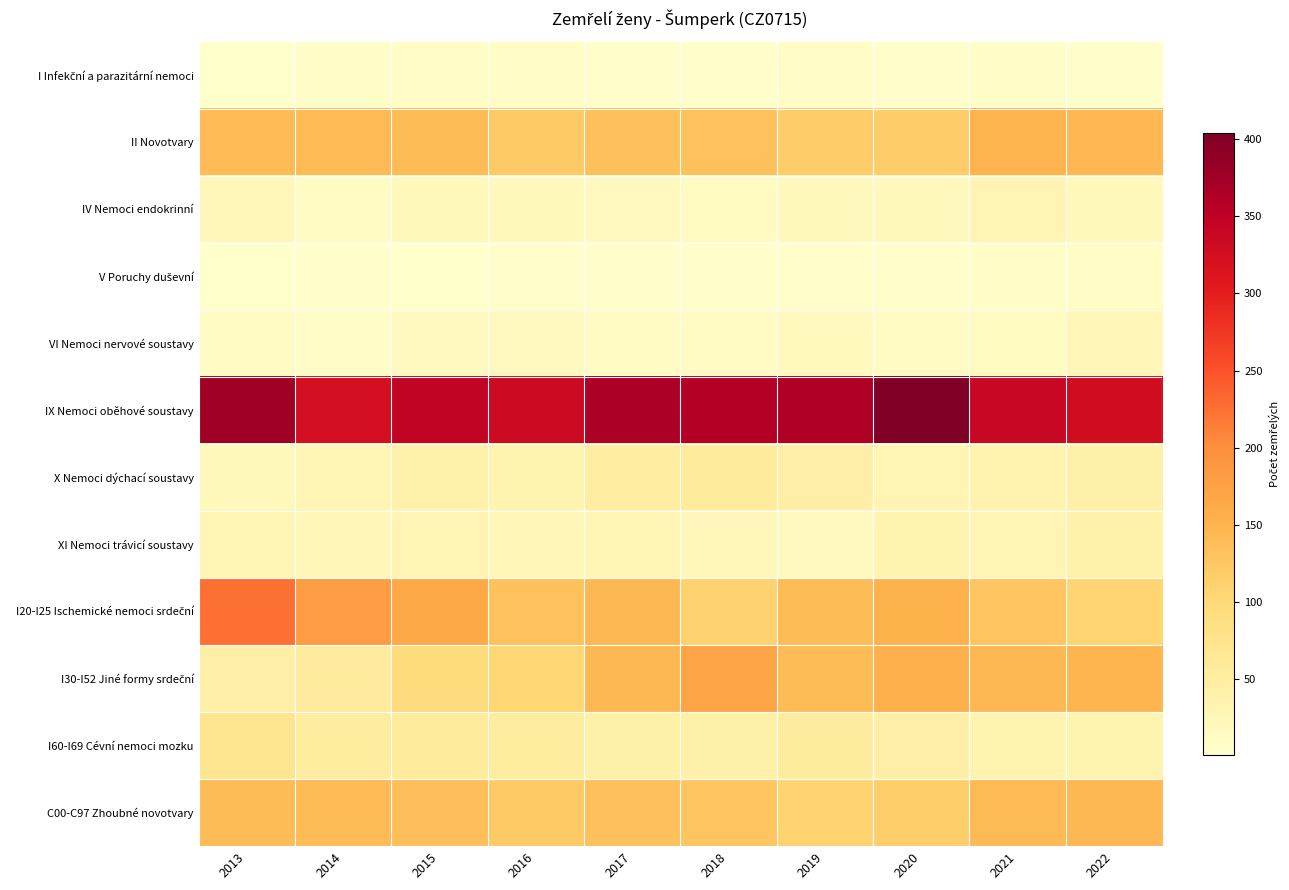

At which category is the sum across all series the highest?

2020